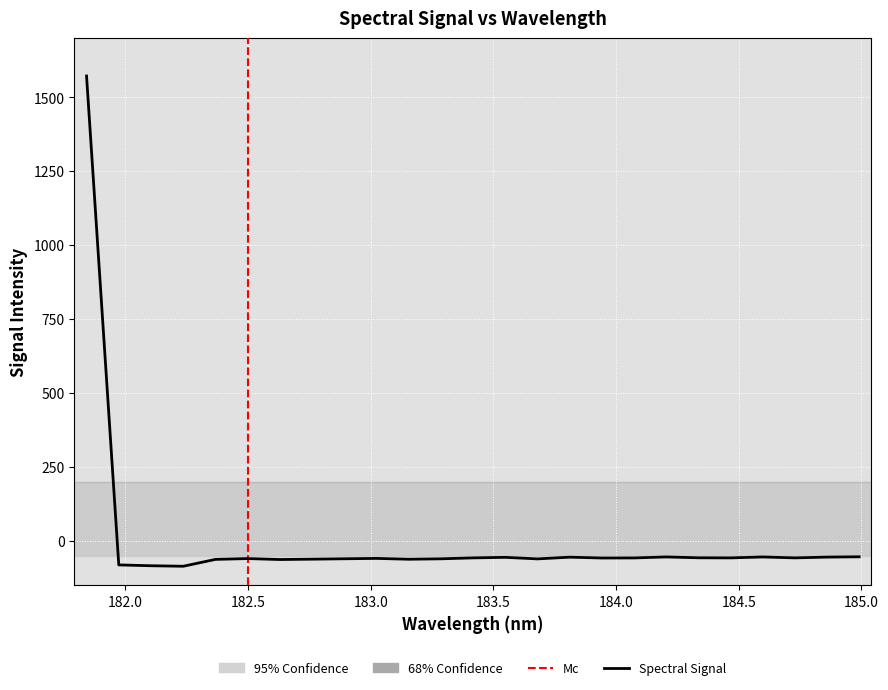

What is the maximum value shown in the chart?

1571.2